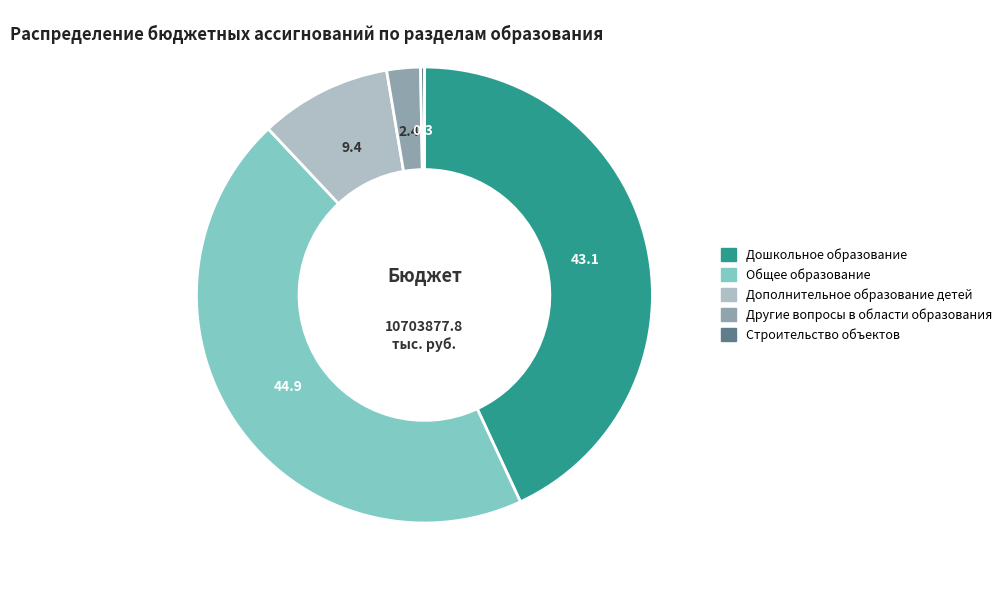

Do Дошкольное образование and Общее образование together represent more than half of the pie?

Yes